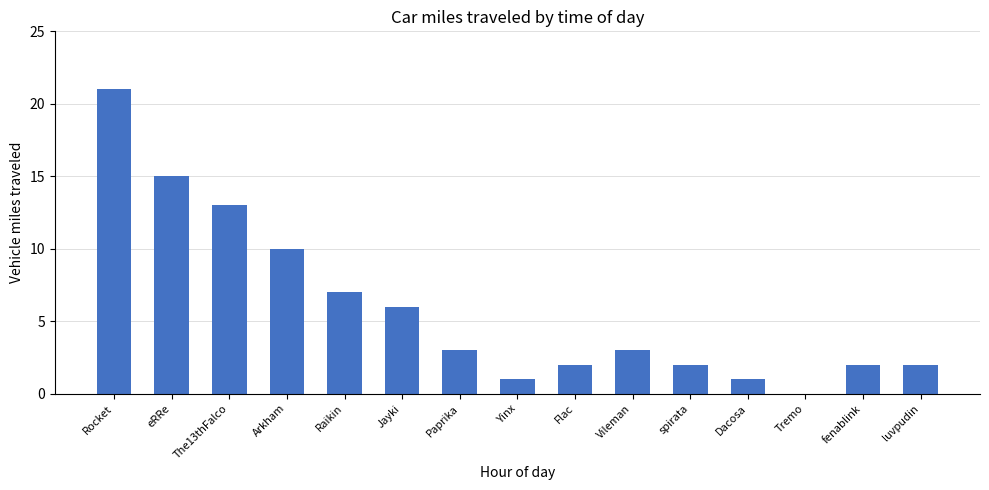

Which has a higher value, Paprika or Flac?

Paprika